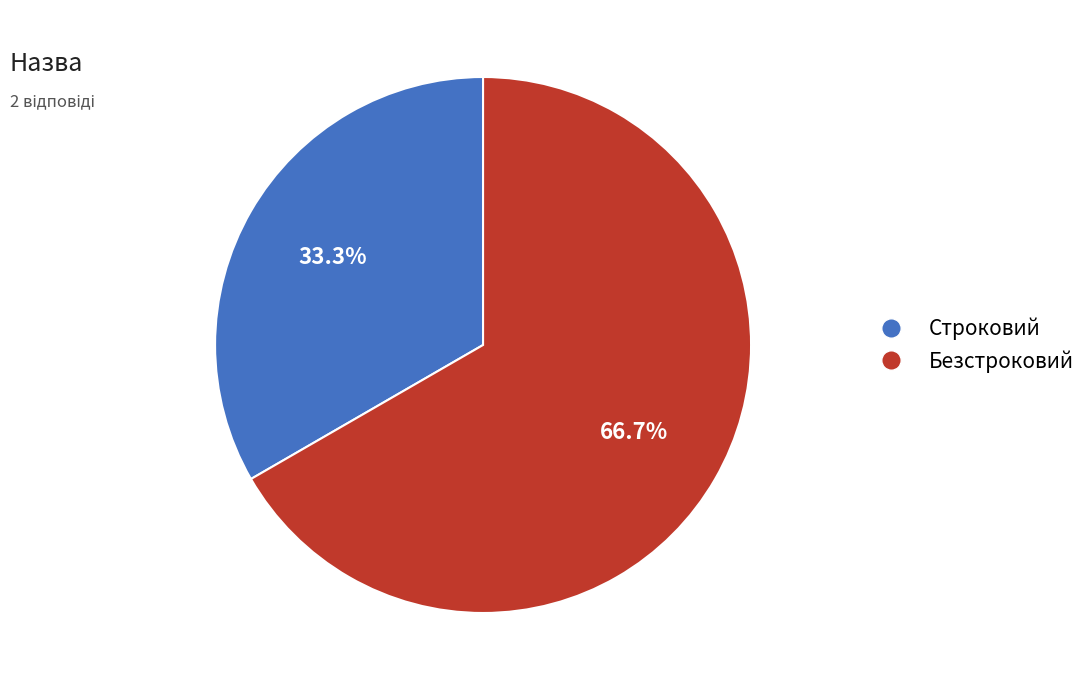

What is the ratio of the value at Строковий to the value at Безстроковий?

0.5